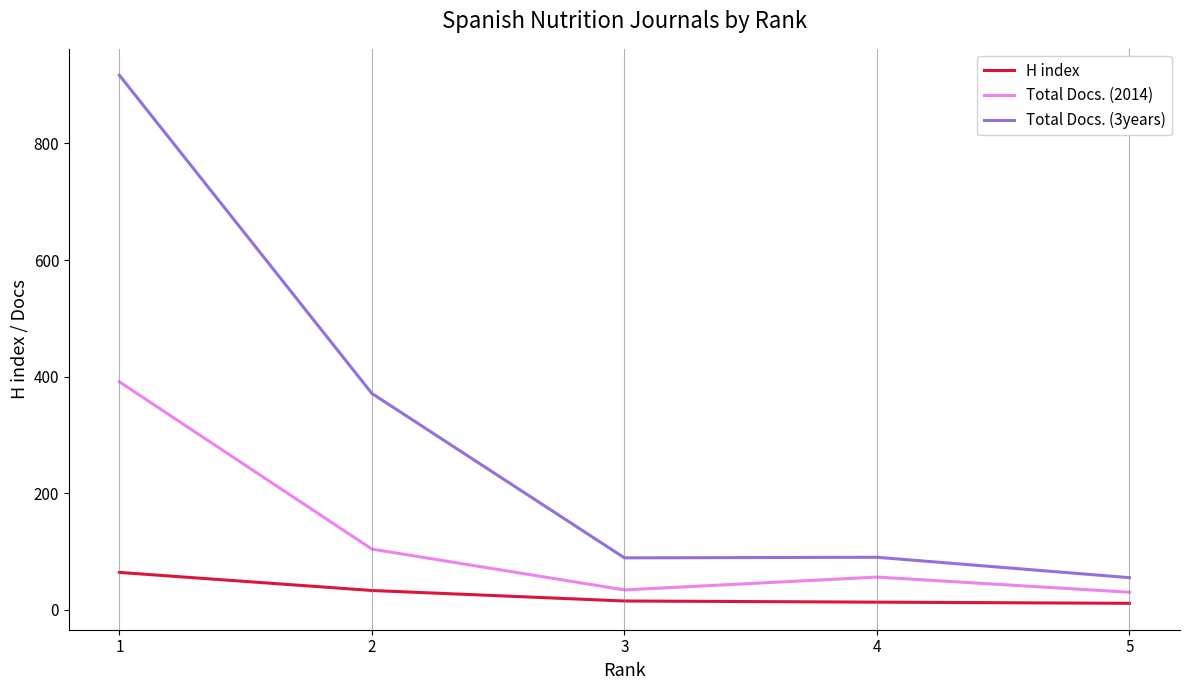

True or false: H index and Total Docs. (3years) intersect in this chart.

False